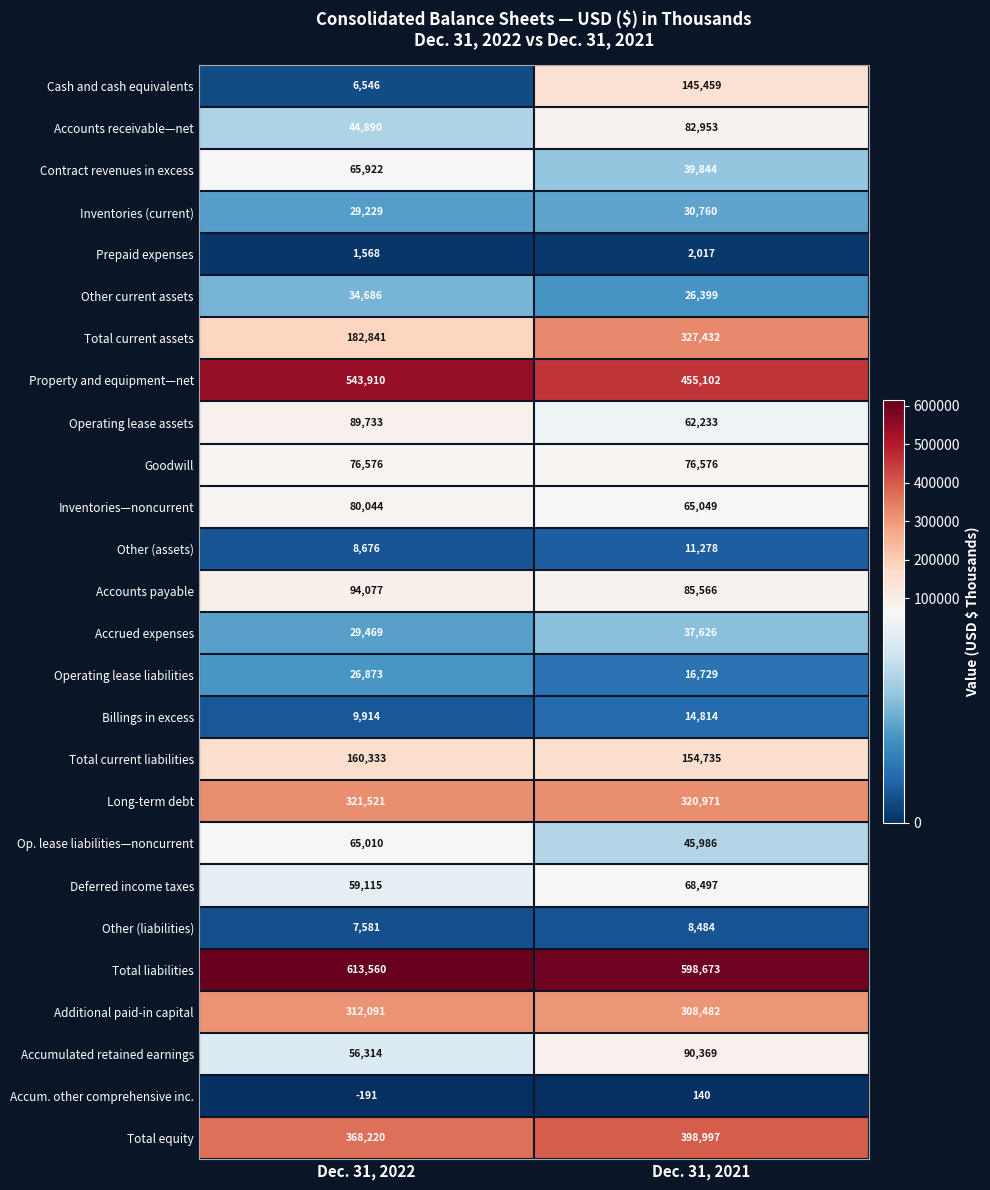

Count the number of categories in the chart.

2